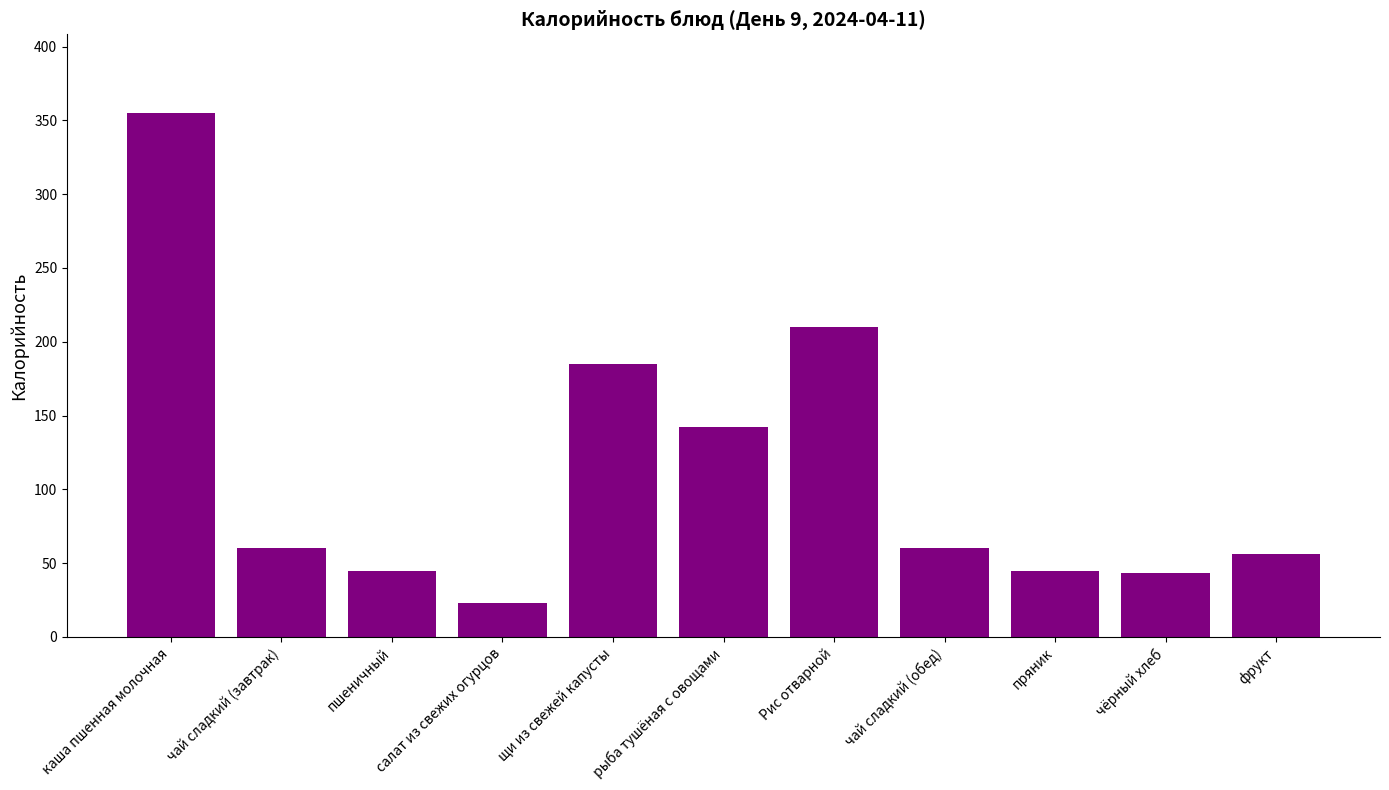

Is it true that the value at фрукт is 56.4?

True